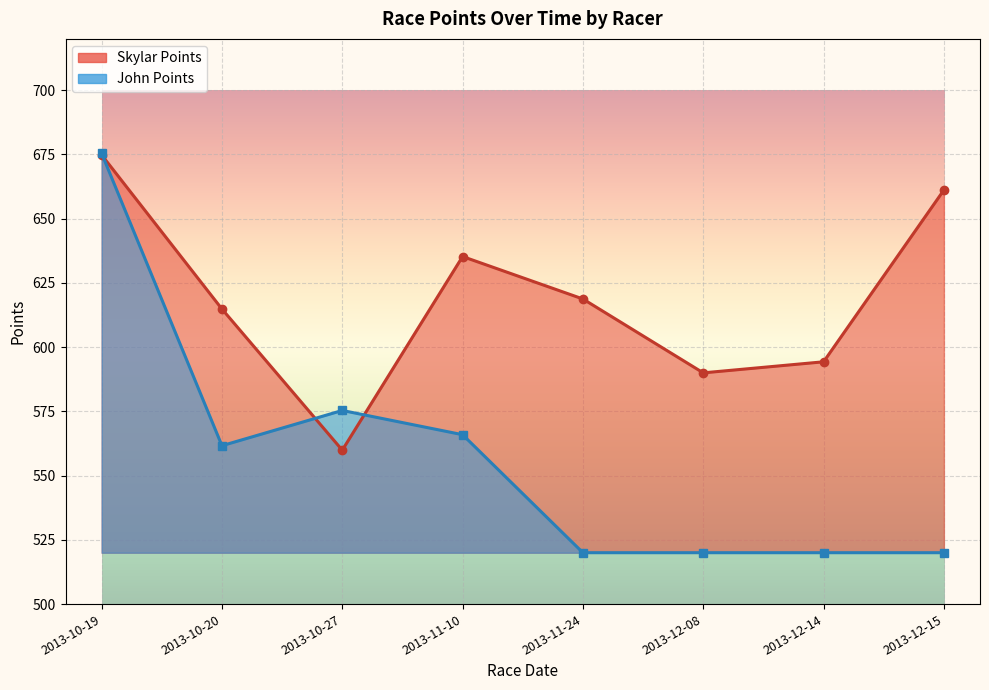

Approximately how many times larger is the value at 2013-12-14 compared to 2013-10-27?

1.1